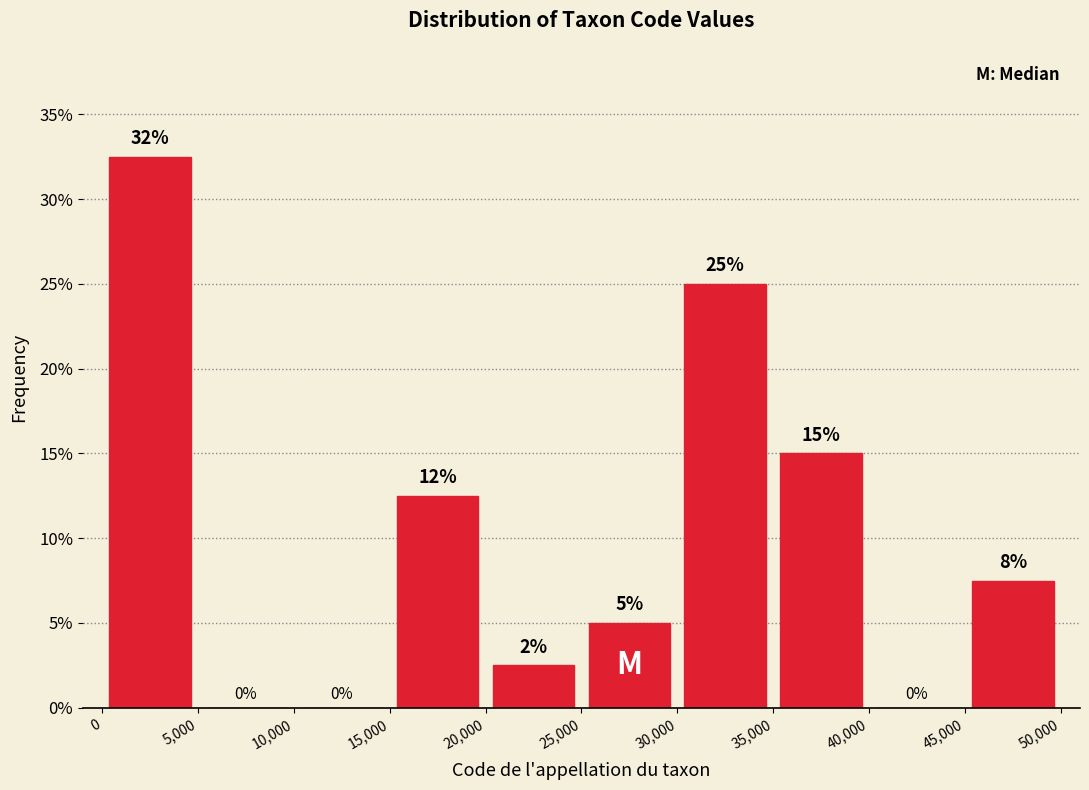

Which range on the x-axis has the tallest bar?

0 to 5,000